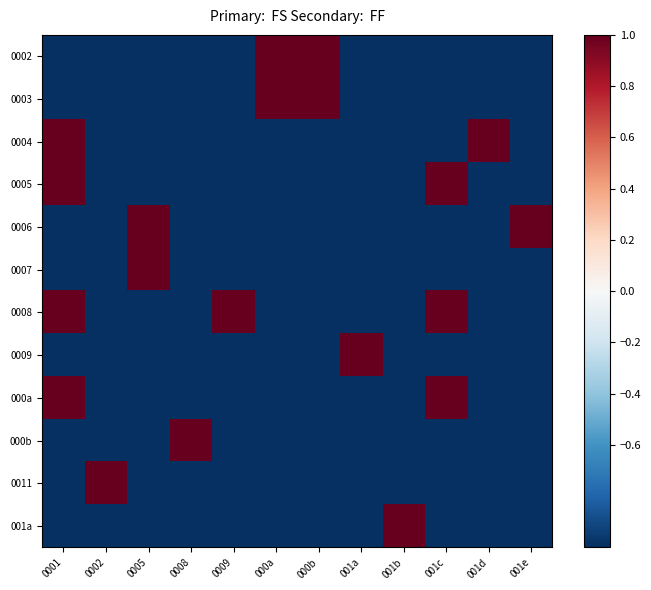

Reading left to right, what are all the values shown in this chart?

0002: 0001=-1	0002=-1	0005=-1	0008=-1	0009=-1	000a=1	000b=1	001a=-1	001b=-1	001c=-1	001d=-1	001e=-1
0003: 0001=-1	0002=-1	0005=-1	0008=-1	0009=-1	000a=1	000b=1	001a=-1	001b=-1	001c=-1	001d=-1	001e=-1
0004: 0001=1	0002=-1	0005=-1	0008=-1	0009=-1	000a=-1	000b=-1	001a=-1	001b=-1	001c=-1	001d=1	001e=-1
0005: 0001=1	0002=-1	0005=-1	0008=-1	0009=-1	000a=-1	000b=-1	001a=-1	001b=-1	001c=1	001d=-1	001e=-1
0006: 0001=-1	0002=-1	0005=1	0008=-1	0009=-1	000a=-1	000b=-1	001a=-1	001b=-1	001c=-1	001d=-1	001e=1
0007: 0001=-1	0002=-1	0005=1	0008=-1	0009=-1	000a=-1	000b=-1	001a=-1	001b=-1	001c=-1	001d=-1	001e=-1
0008: 0001=1	0002=-1	0005=-1	0008=-1	0009=1	000a=-1	000b=-1	001a=-1	001b=-1	001c=1	001d=-1	001e=-1
0009: 0001=-1	0002=-1	0005=-1	0008=-1	0009=-1	000a=-1	000b=-1	001a=1	001b=-1	001c=-1	001d=-1	001e=-1
000a: 0001=1	0002=-1	0005=-1	0008=-1	0009=-1	000a=-1	000b=-1	001a=-1	001b=-1	001c=1	001d=-1	001e=-1
000b: 0001=-1	0002=-1	0005=-1	0008=1	0009=-1	000a=-1	000b=-1	001a=-1	001b=-1	001c=-1	001d=-1	001e=-1
0011: 0001=-1	0002=1	0005=-1	0008=-1	0009=-1	000a=-1	000b=-1	001a=-1	001b=-1	001c=-1	001d=-1	001e=-1
001a: 0001=-1	0002=-1	0005=-1	0008=-1	0009=-1	000a=-1	000b=-1	001a=-1	001b=1	001c=-1	001d=-1	001e=-1